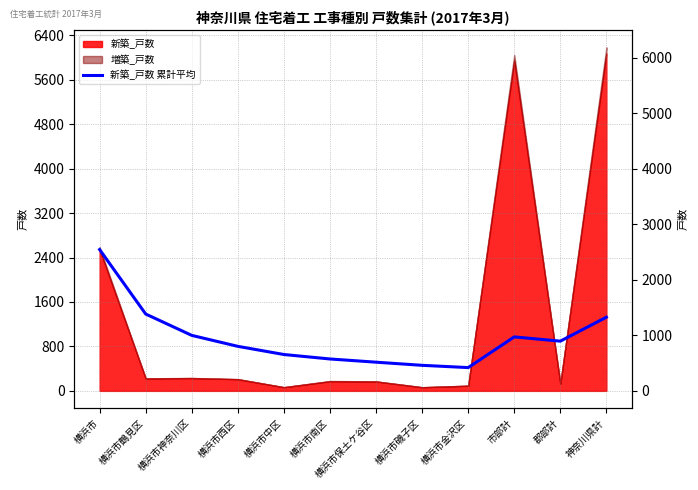

How many values exceed 895?

5